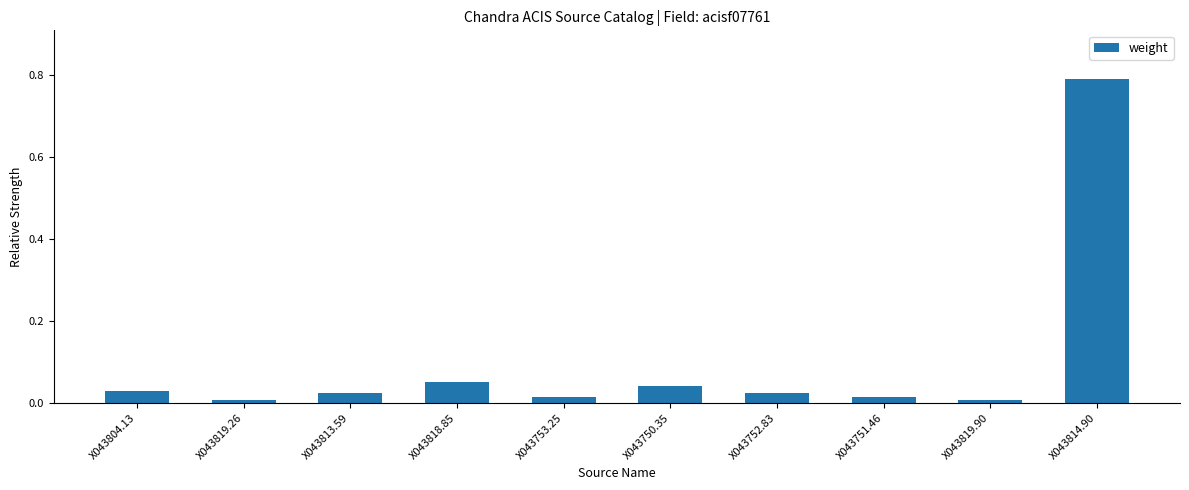

Which label corresponds to the largest value in the chart?

X043814.90